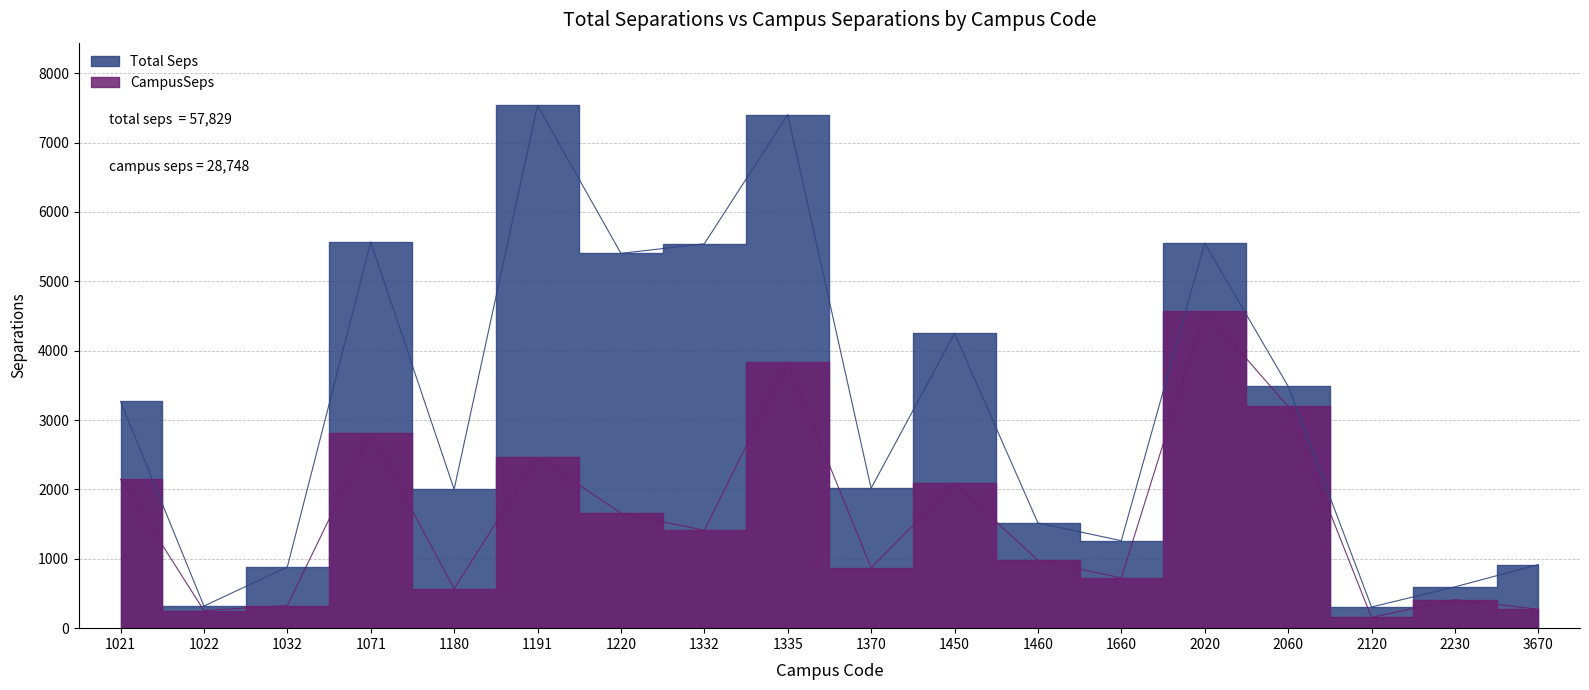

Where is CampusSeps nearest to the value 2364?

1191